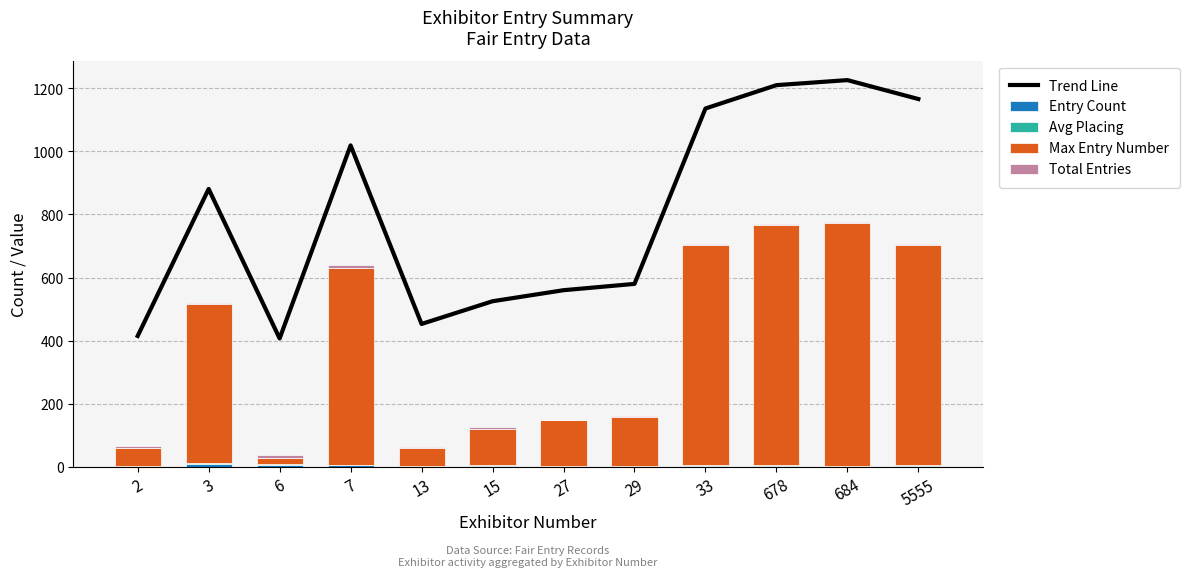

At how many categories does at least one series exceed 939?

5